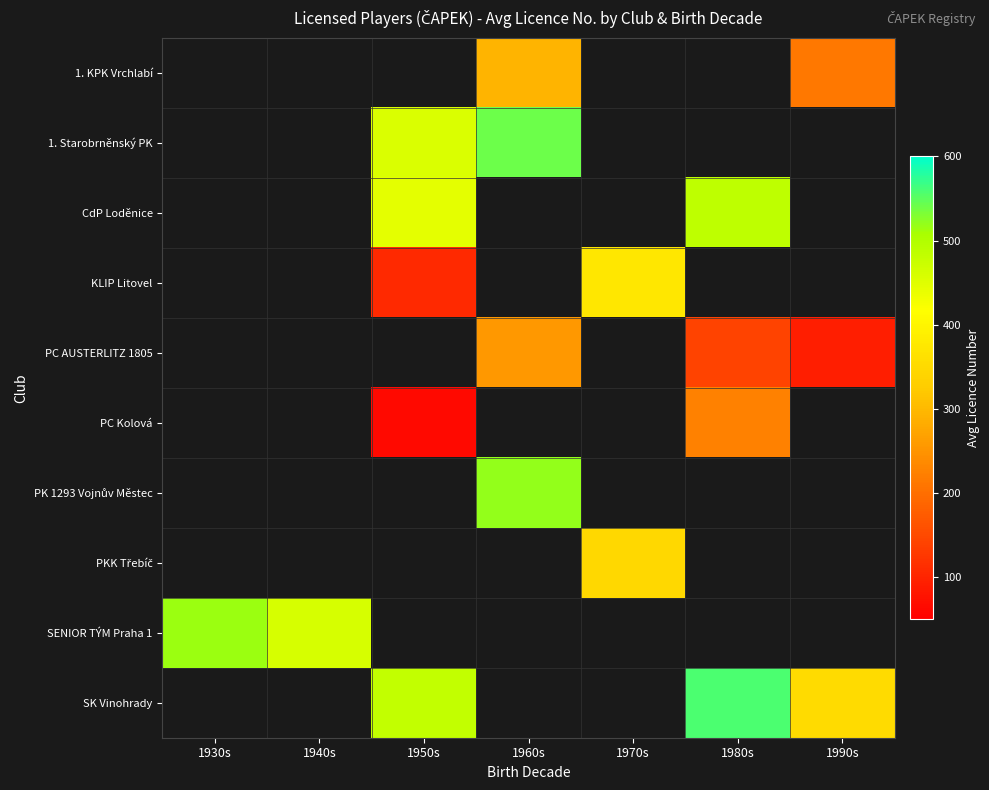

What is the difference between the highest and lowest values at 1990s?

259.0